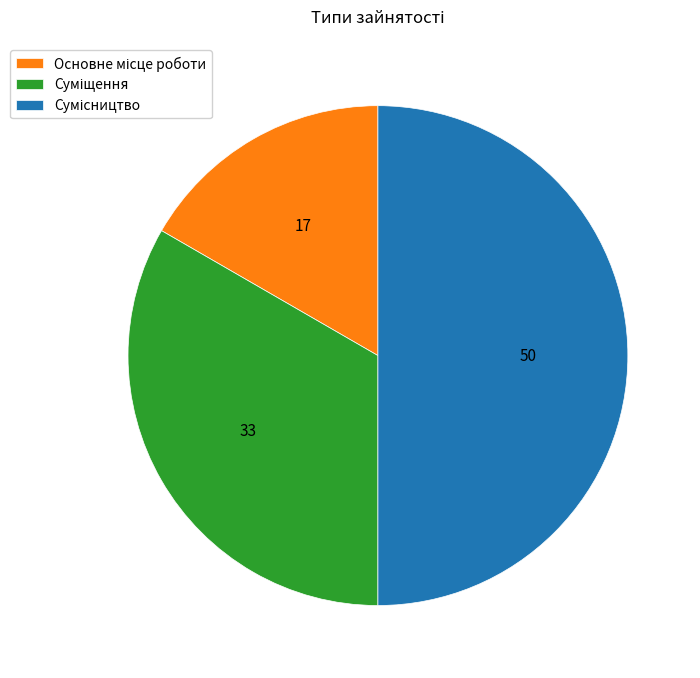

How many segments does this pie chart have?

3